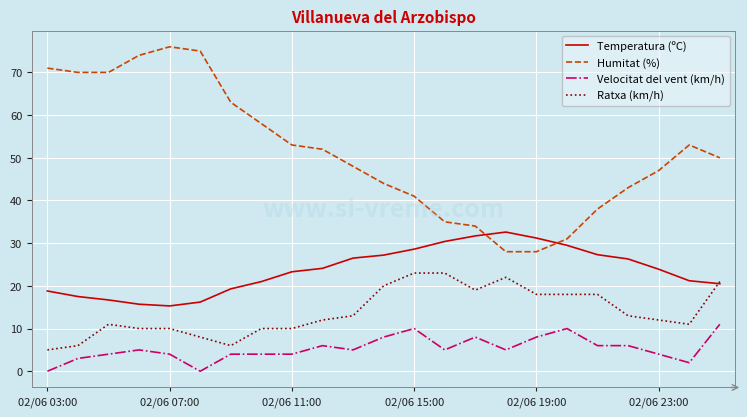

What is the maximum value for Ratxa (km/h)?

23.0